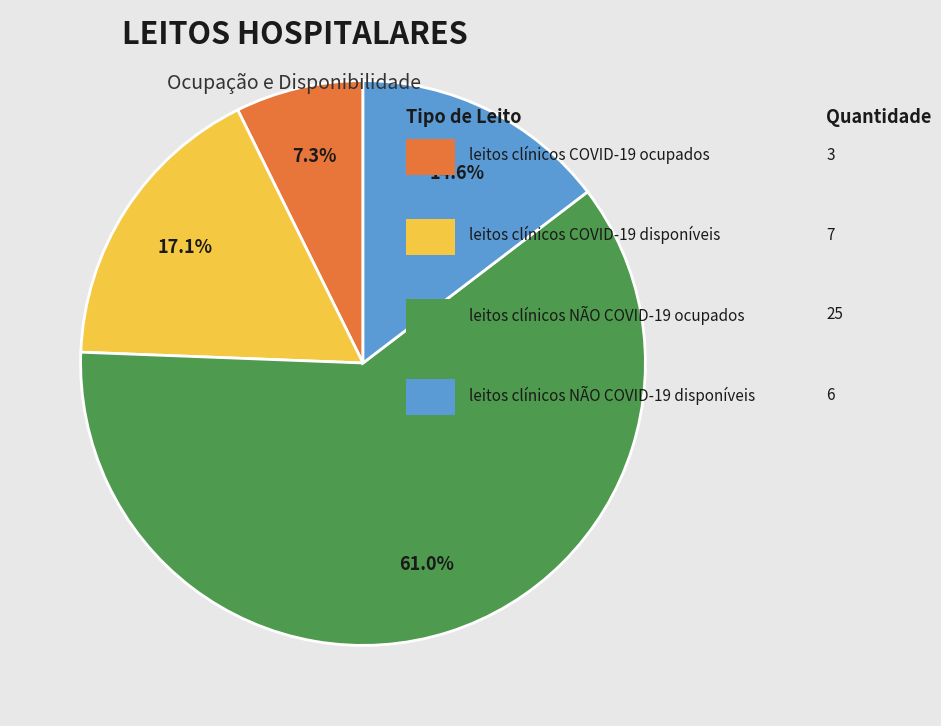

To the nearest percent, what is the average slice percentage?

25%